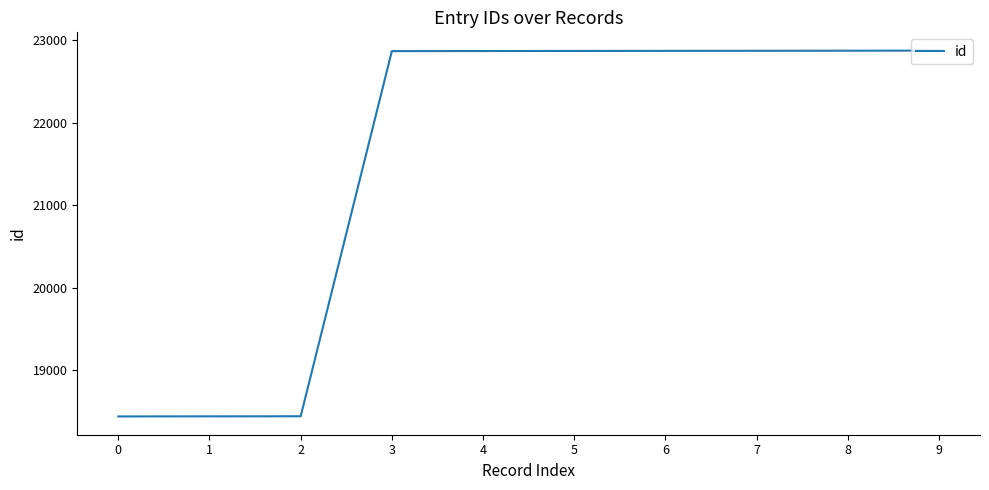

Approximately how many times larger is the value at 3 compared to 6?

1.0